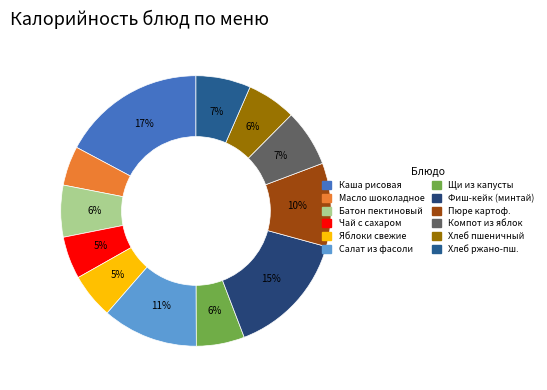

Which slice is the largest?

Каша рисовая